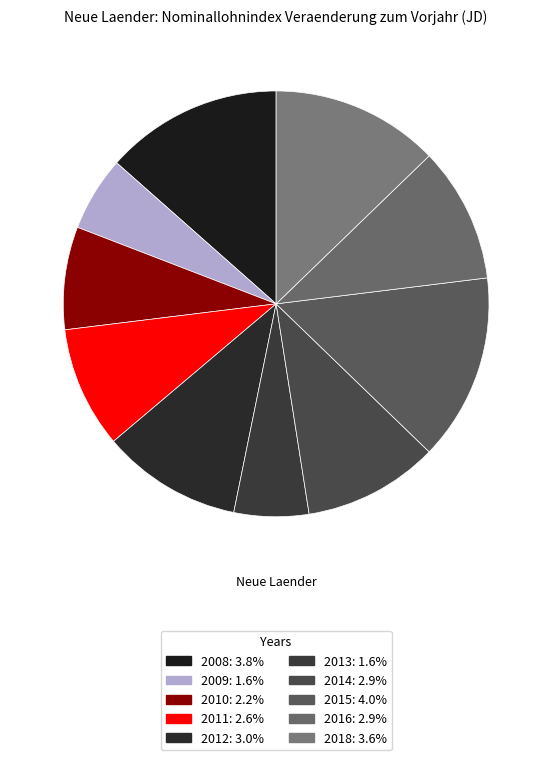

Which has a higher value, 2018 or 2013?

2018